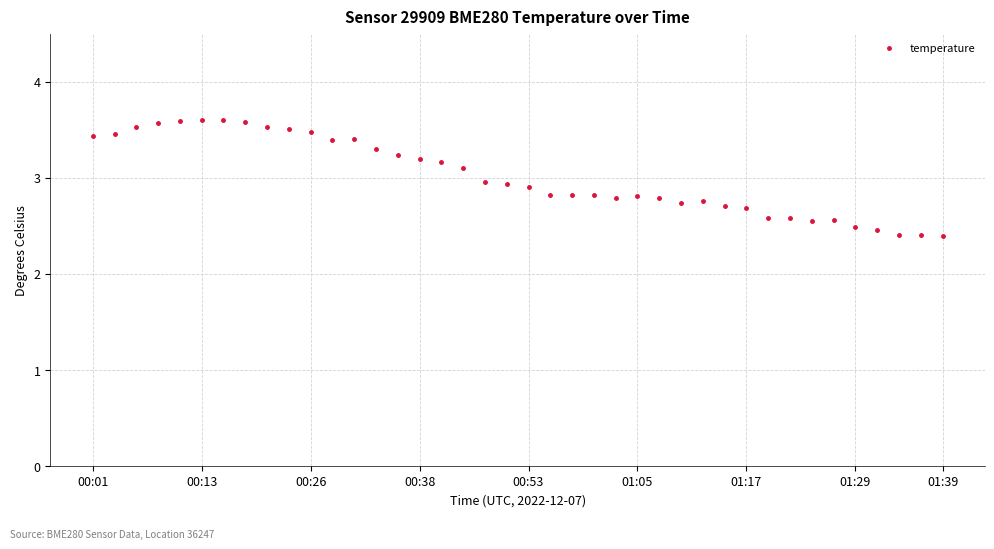

What is the difference between the maximum and second lowest values?

1.2